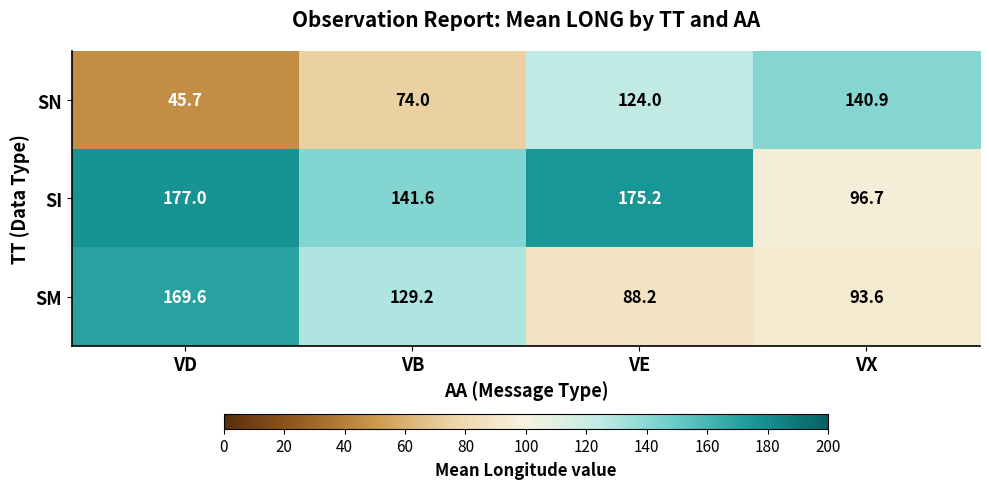

Rank the series at VD from highest to lowest value.

SI, SM, SN